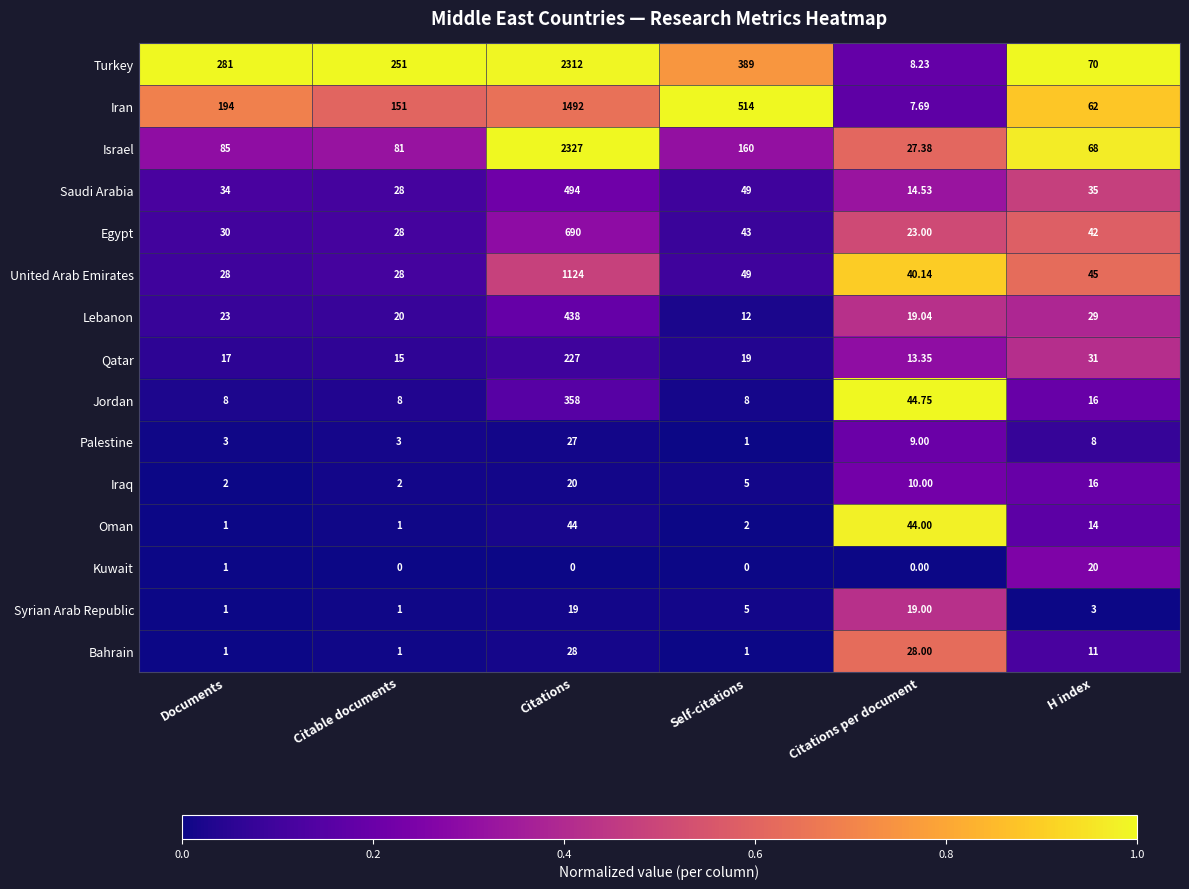

What is the maximum value shown in the chart?

2327.0